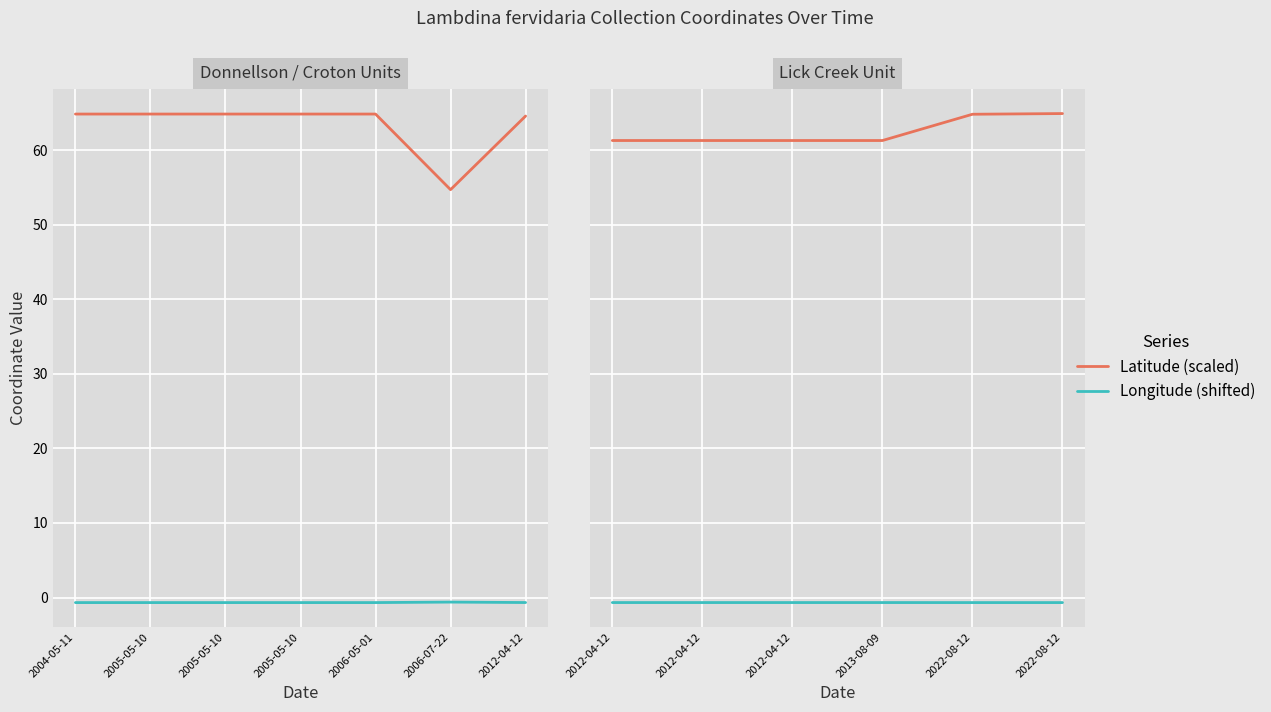

True or false: Longitude (shifted) and Latitude (scaled) intersect in this chart.

False